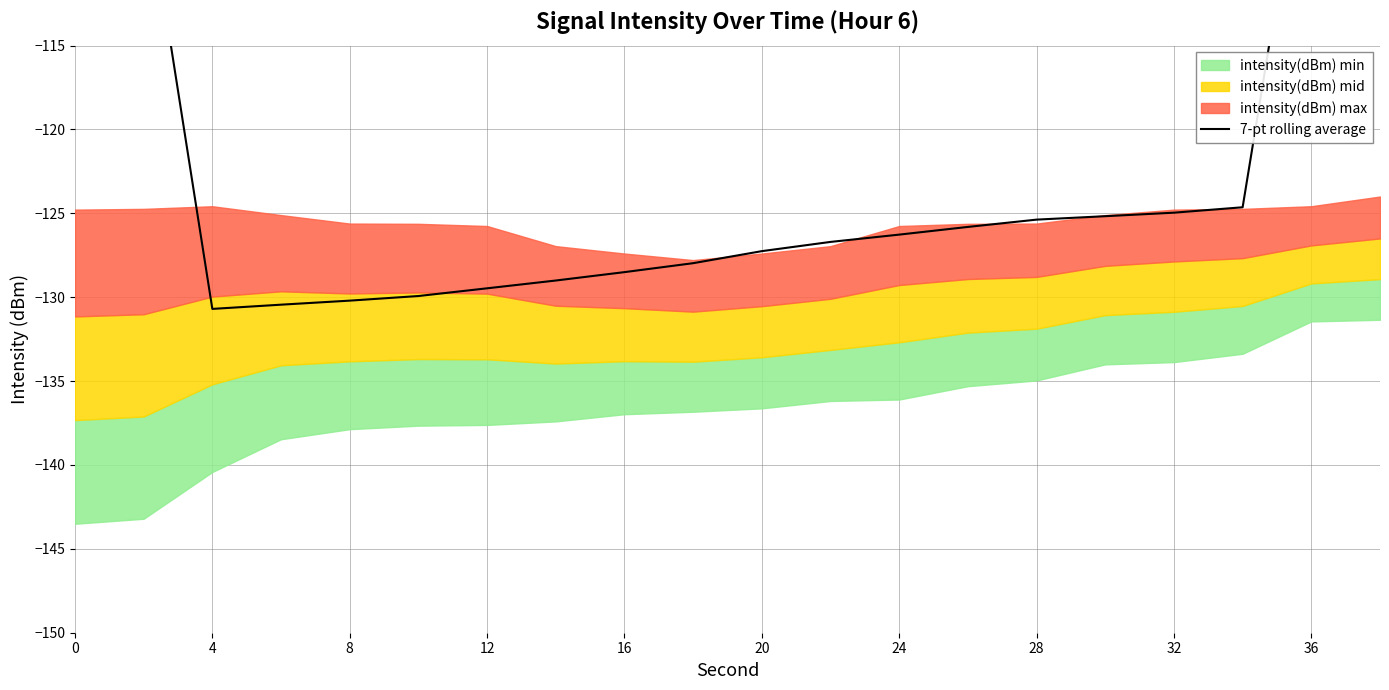

Does the chart display data point markers on the line(s)?

No